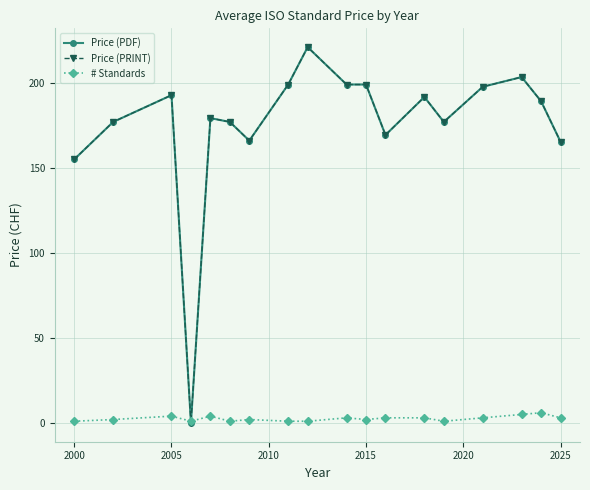

Is this an area chart (filled region under the line)?

No